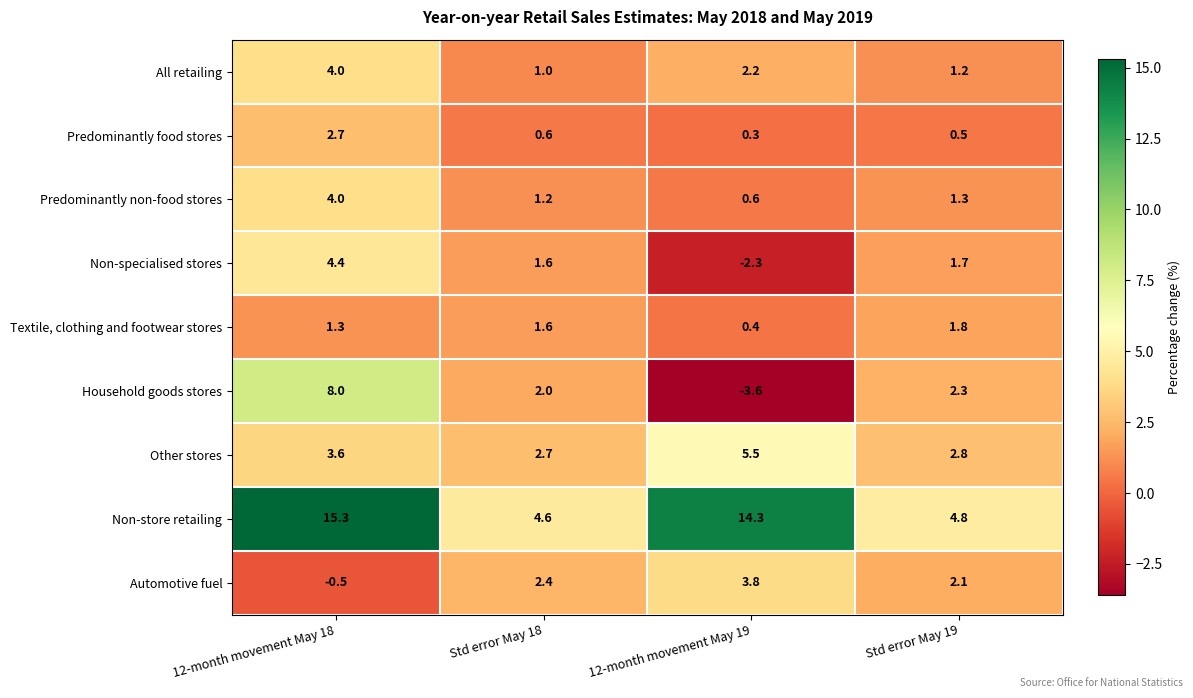

What is the total value across all series at Std error May 18?

17.7